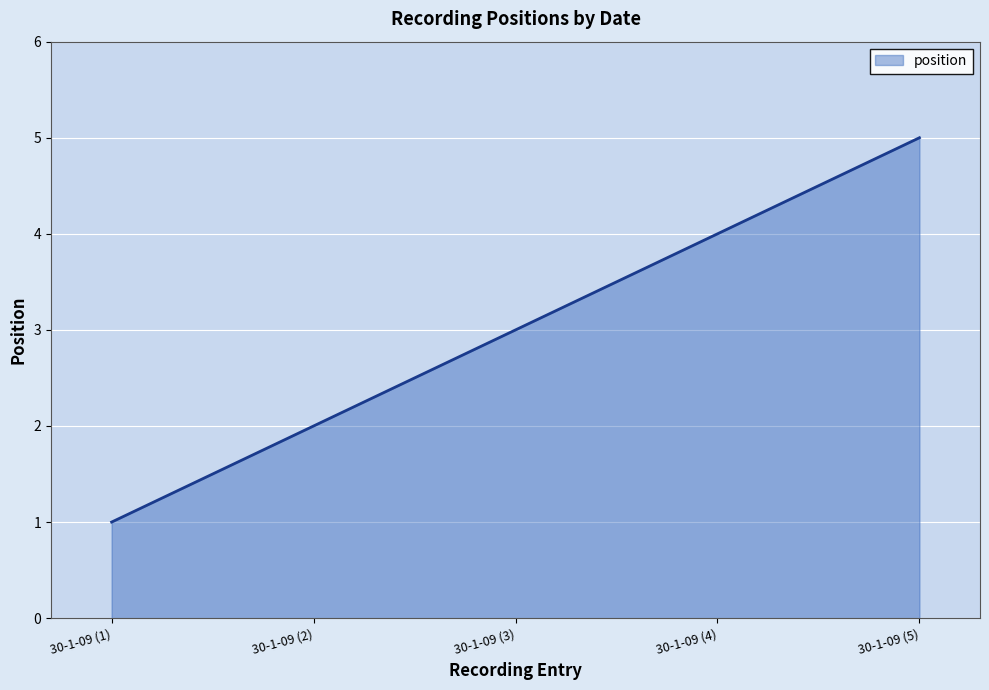

Between 30-1-09 (4) and 30-1-09 (3), which is larger?

30-1-09 (4)